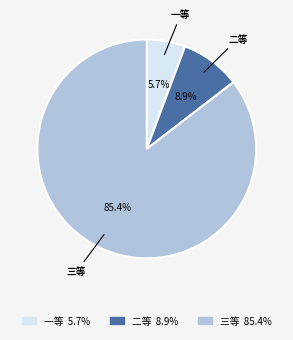

Is it true that 一等 is 6% of the pie?

True